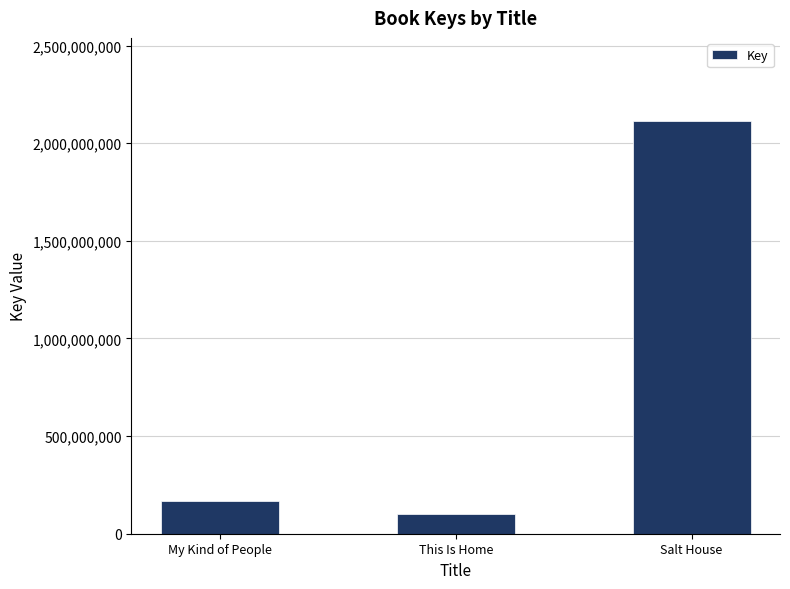

What is the change in value from This Is Home to Salt House?

+2015578799